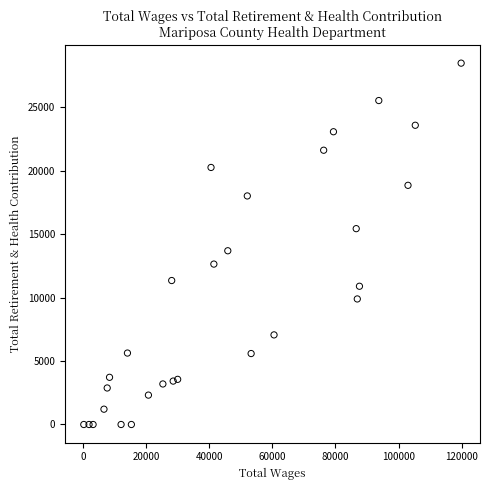

What Y value in the scatter plot is closest to 14237?

13690